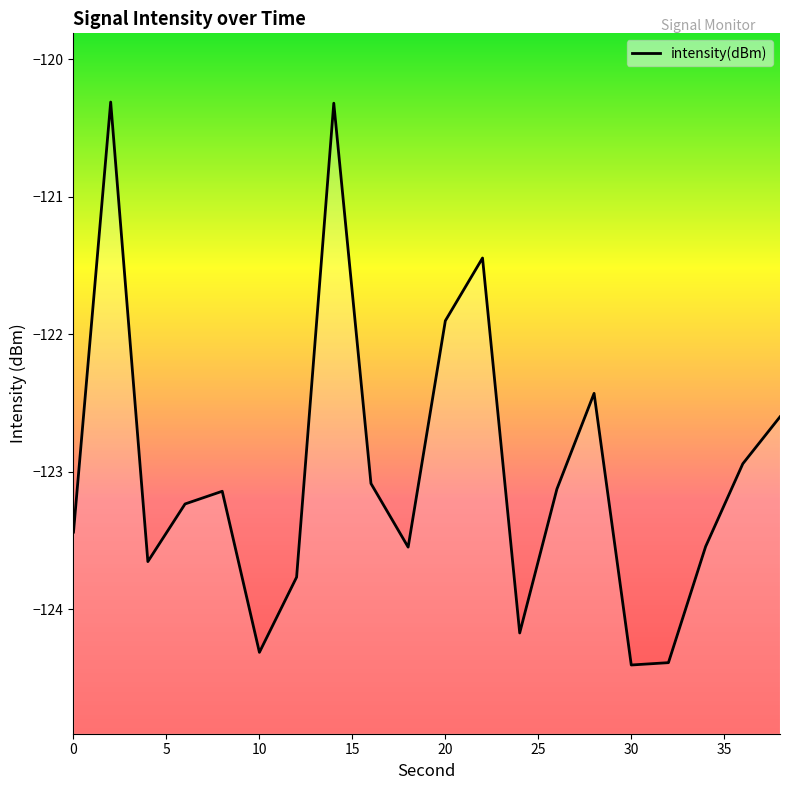

What is the sum of all values?

-2459.8